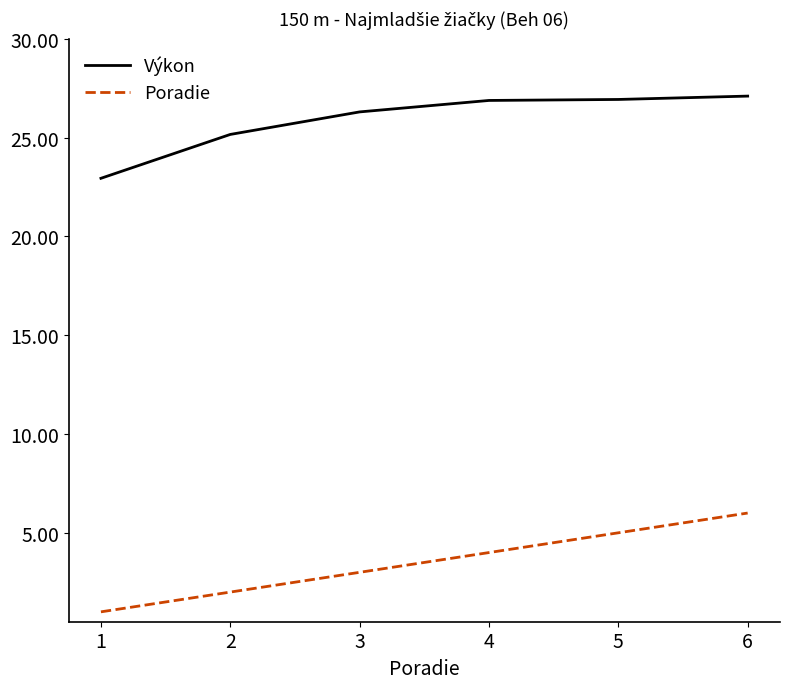

Which series has the widest spread of values?

Poradie